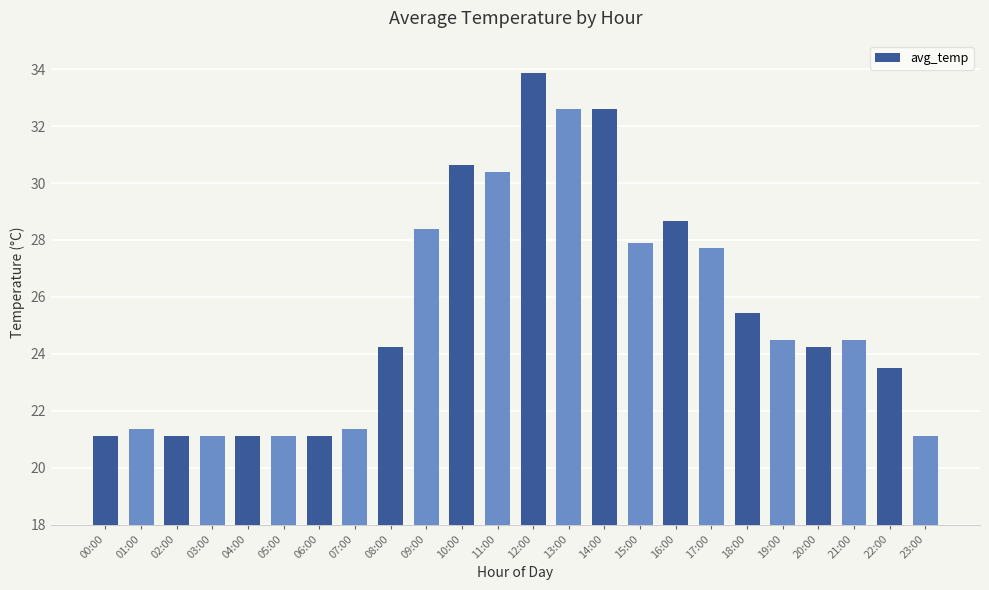

True or false: the data shows 5.6 at 02:00.

False